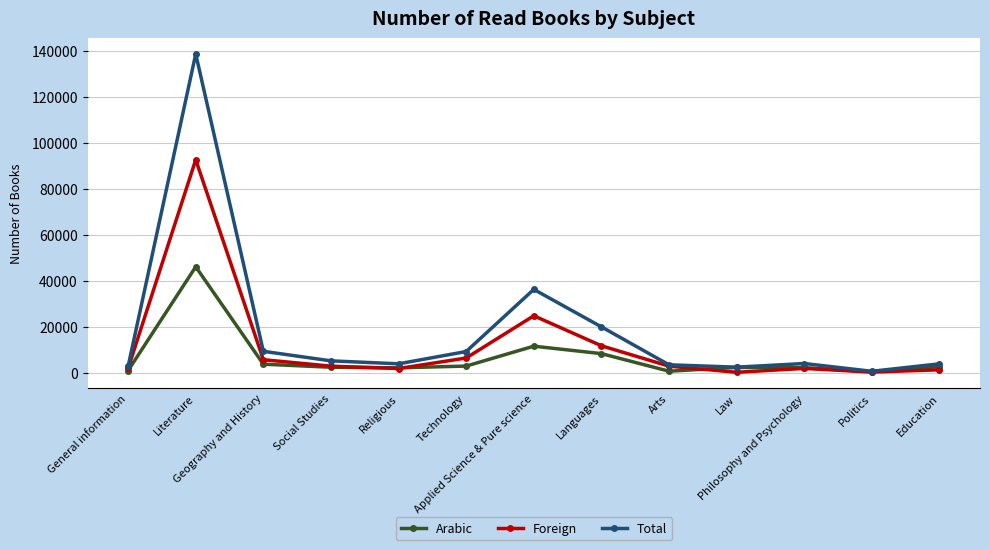

Where is Total nearest to the value 69589?

Applied Science & Pure science